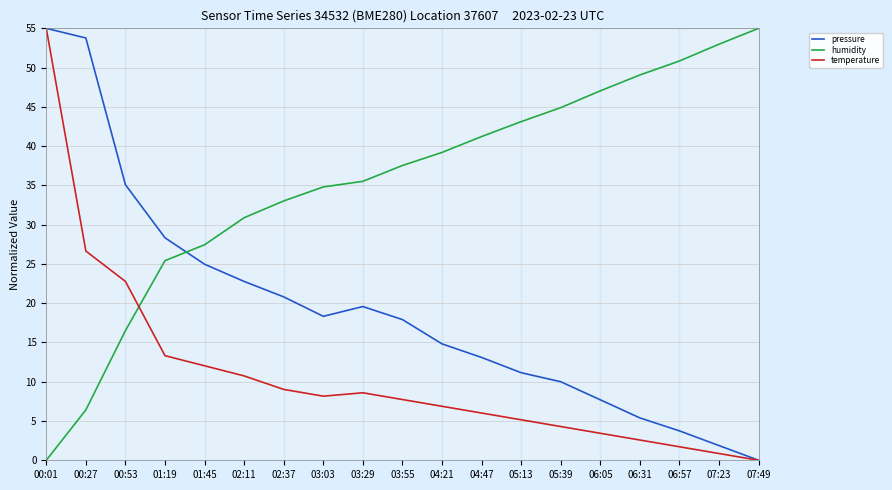

Where does the humidity series first go above 37?

03:55